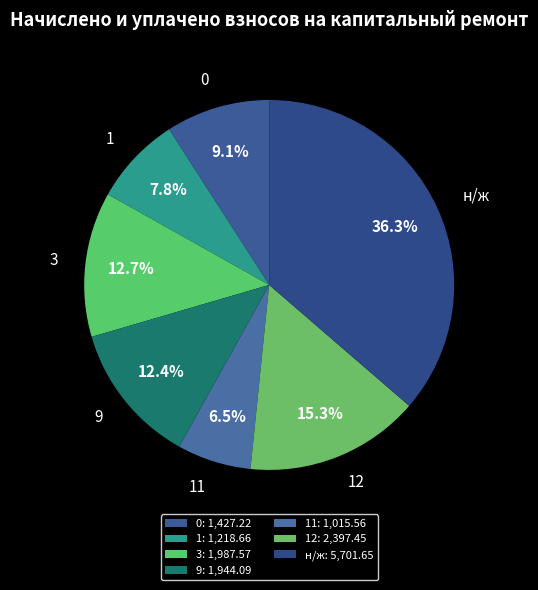

Which has a higher value, 12 or 11?

12